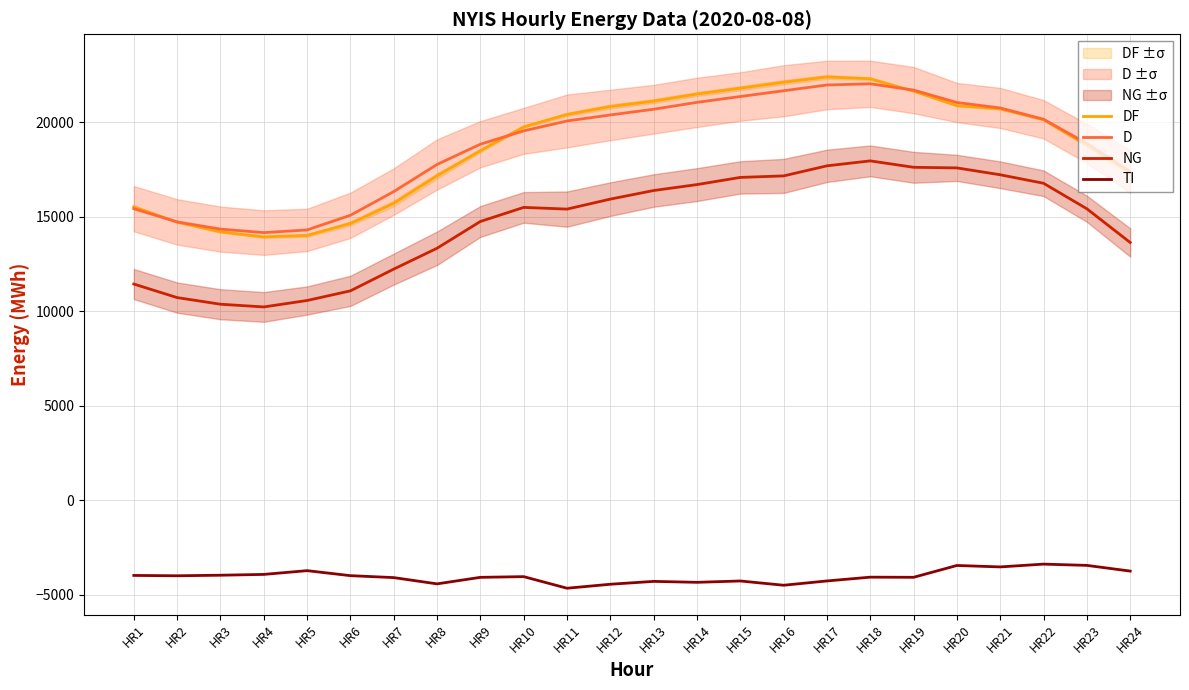

True or false: DF and NG intersect in this chart.

False